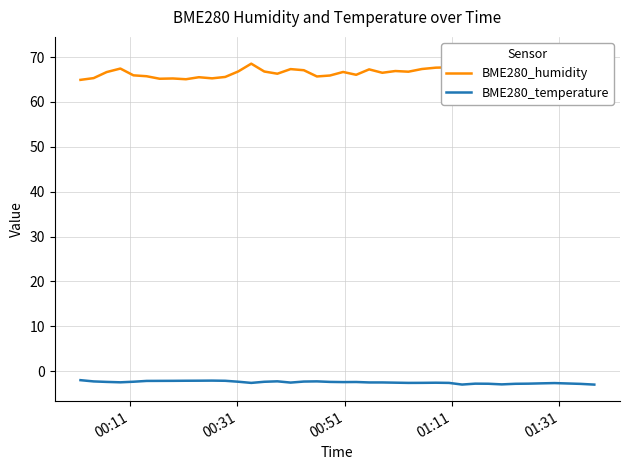

Which series has the largest total across all categories?

BME280_humidity